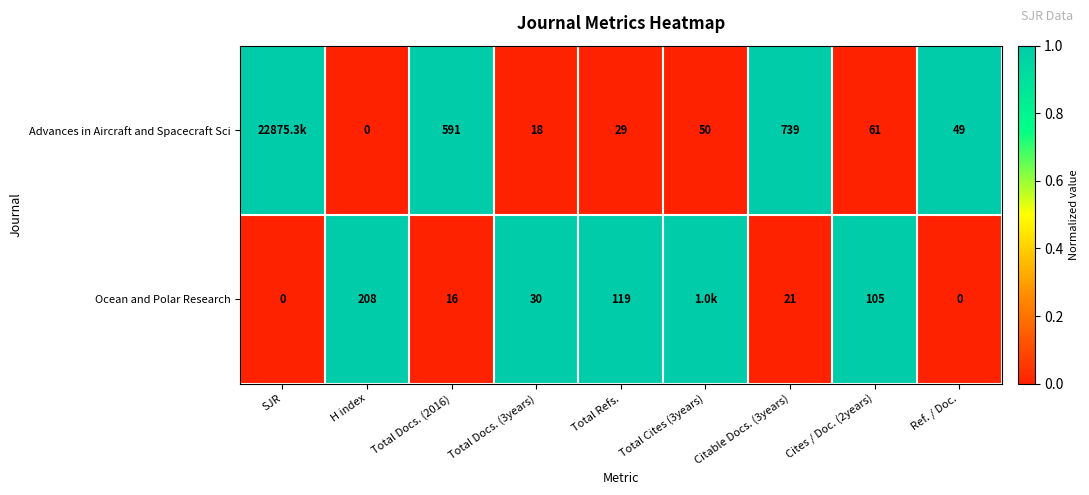

Rank the series at Citable Docs. (3years) from lowest to highest value.

Ocean and Polar Research, Advances in Aircraft and Spacecraft Sci